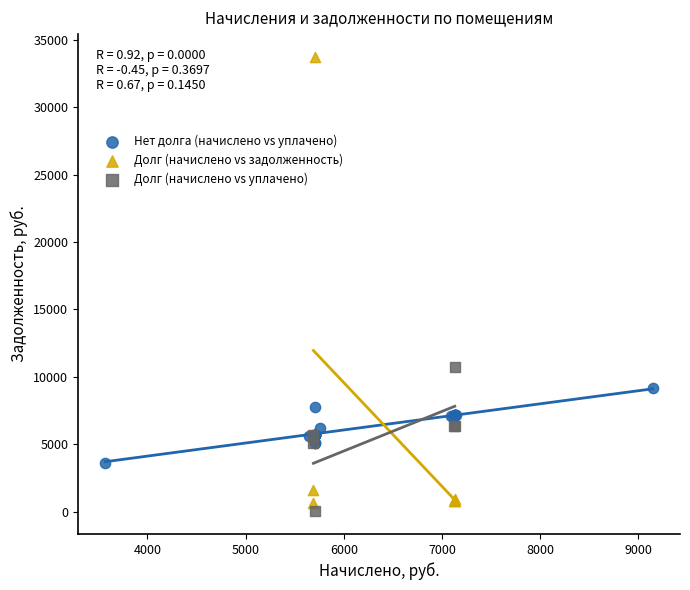

Which series has the widest spread of Y values?

Долг (начислено vs задолженность)